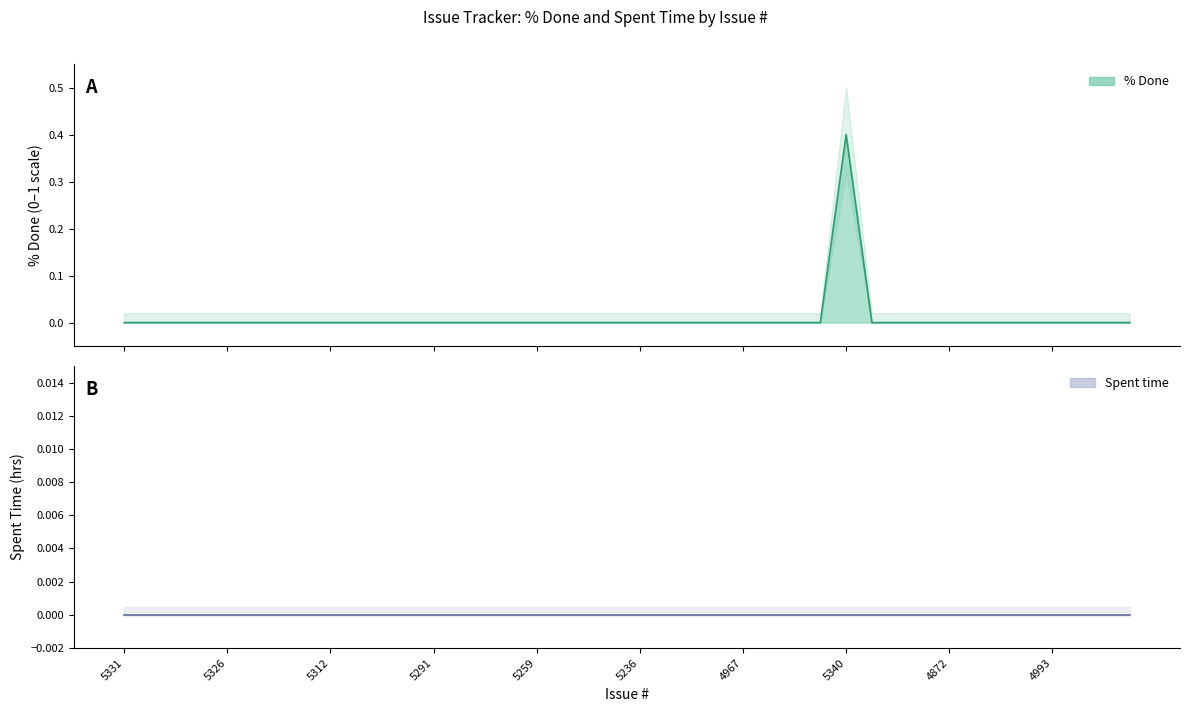

What is the label of the 40th point from the right?

5331